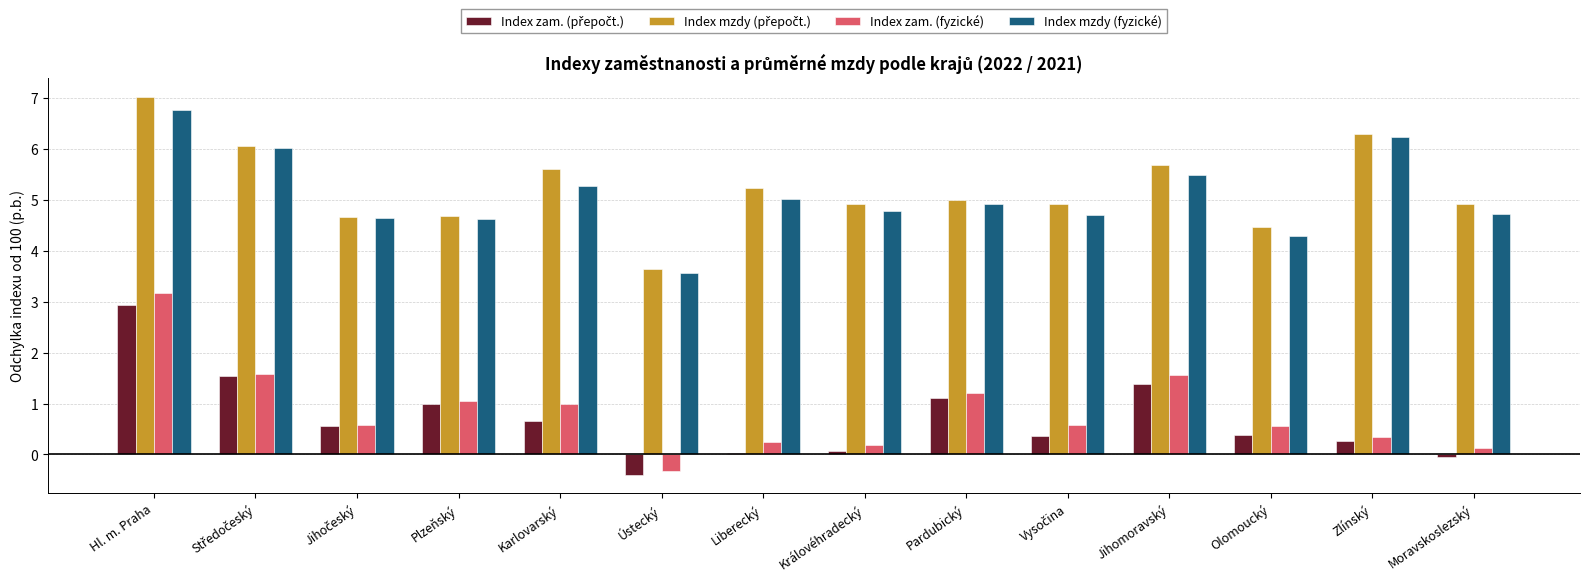

What is the difference between the maximum and minimum values in the Index mzdy (fyzické) series?

3.2